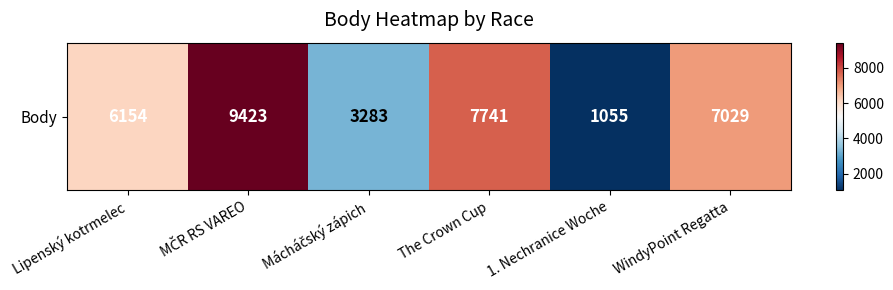

What is the sum of all values?

34685